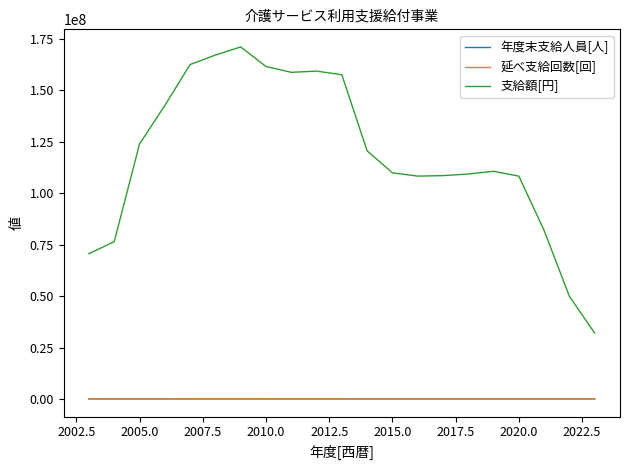

What is the greatest value displayed?

171105000